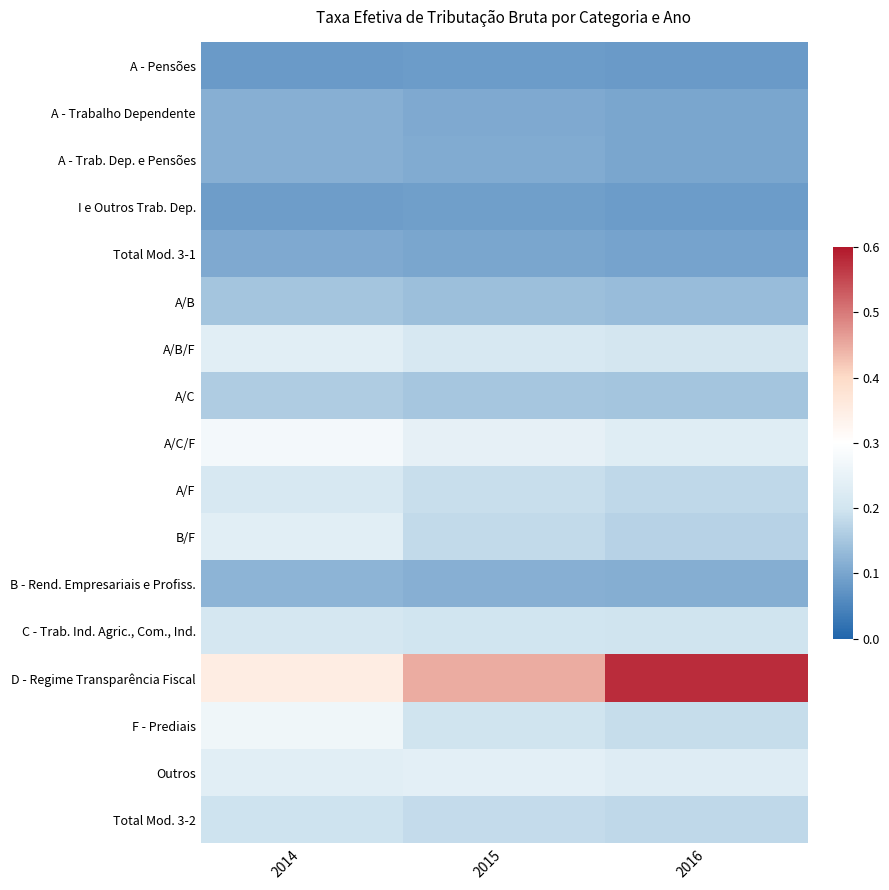

Which has a higher value, 2014 or 2015?

2015